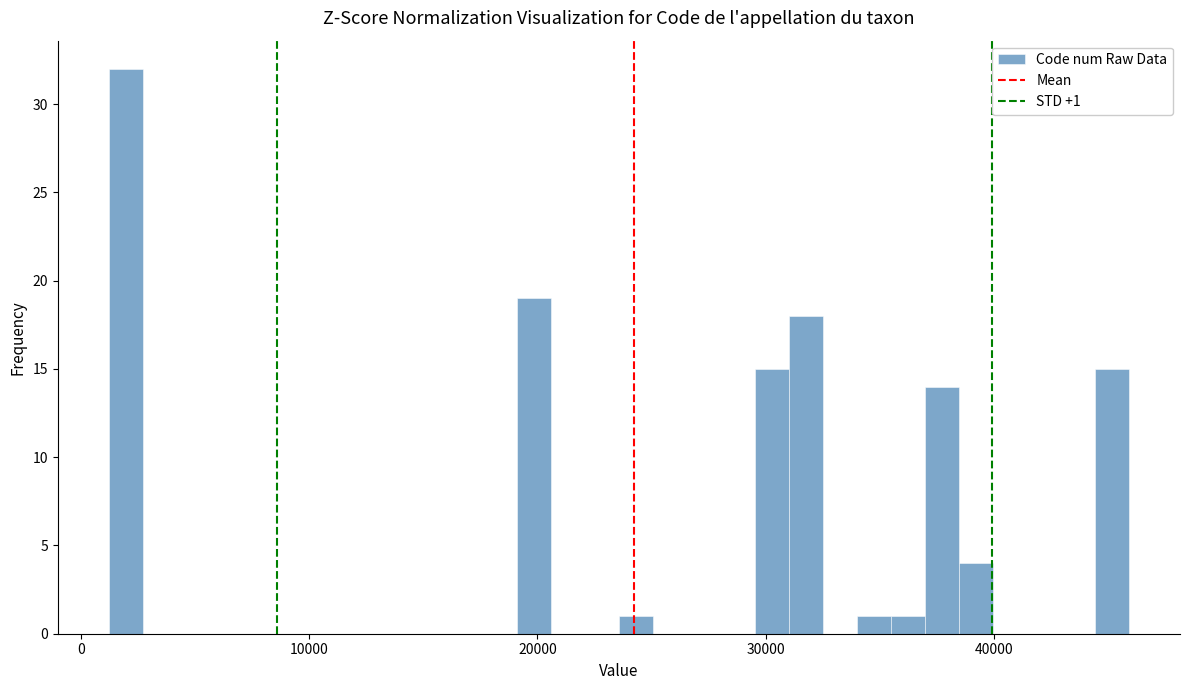

Read against the x-axis, roughly where is the centre of the tallest bar?

2000